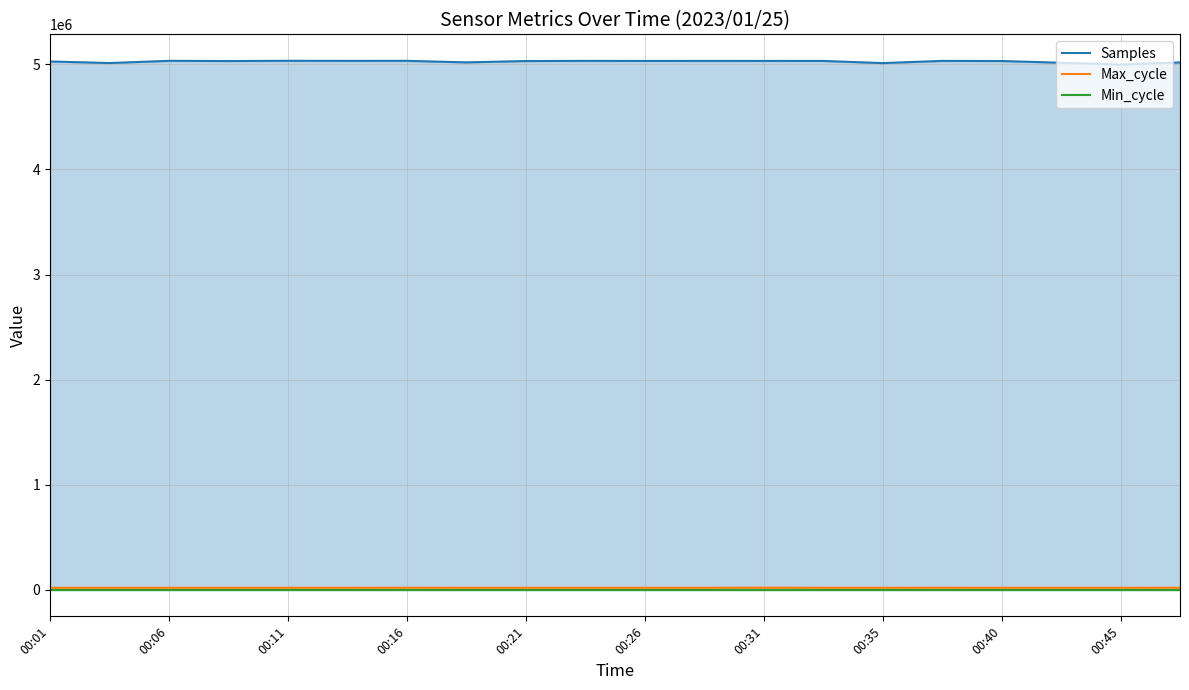

Which series has the largest total across all categories?

Samples